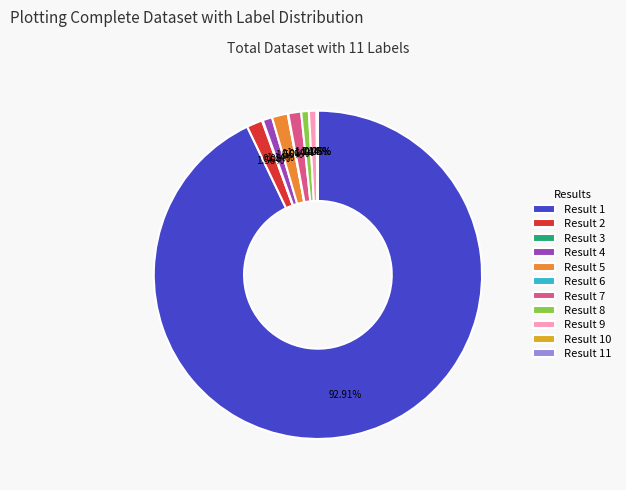

Which has a higher value, 9 or 4?

4